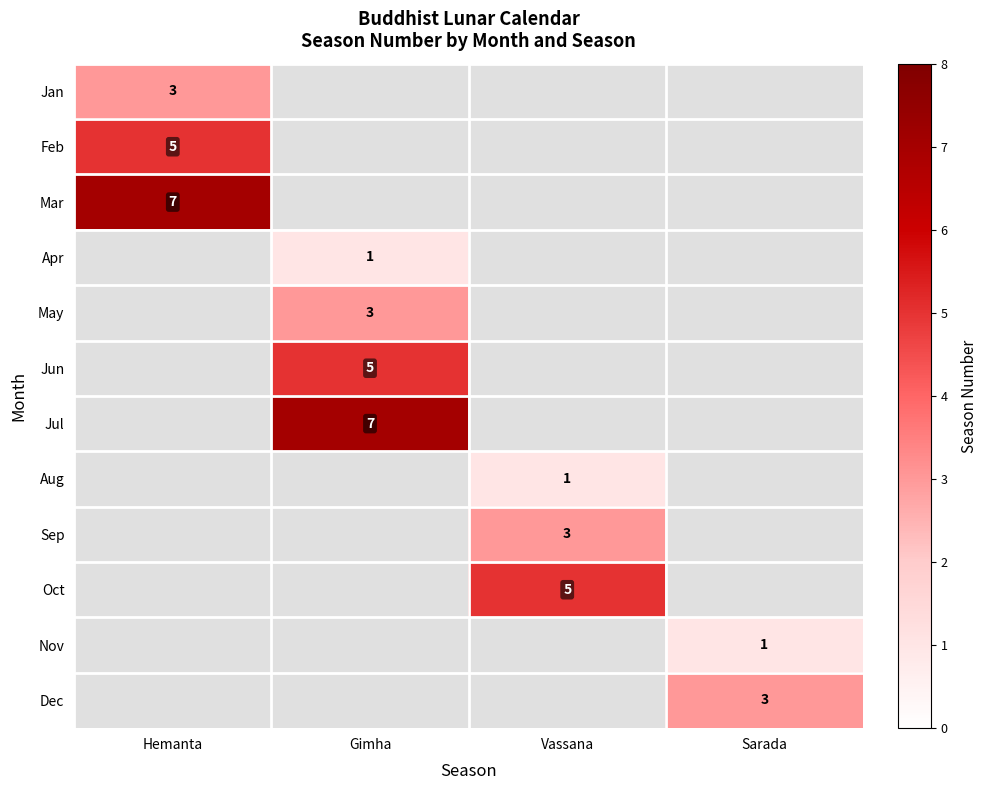

True or false: Jun has a value of 3 at Gimha.

False